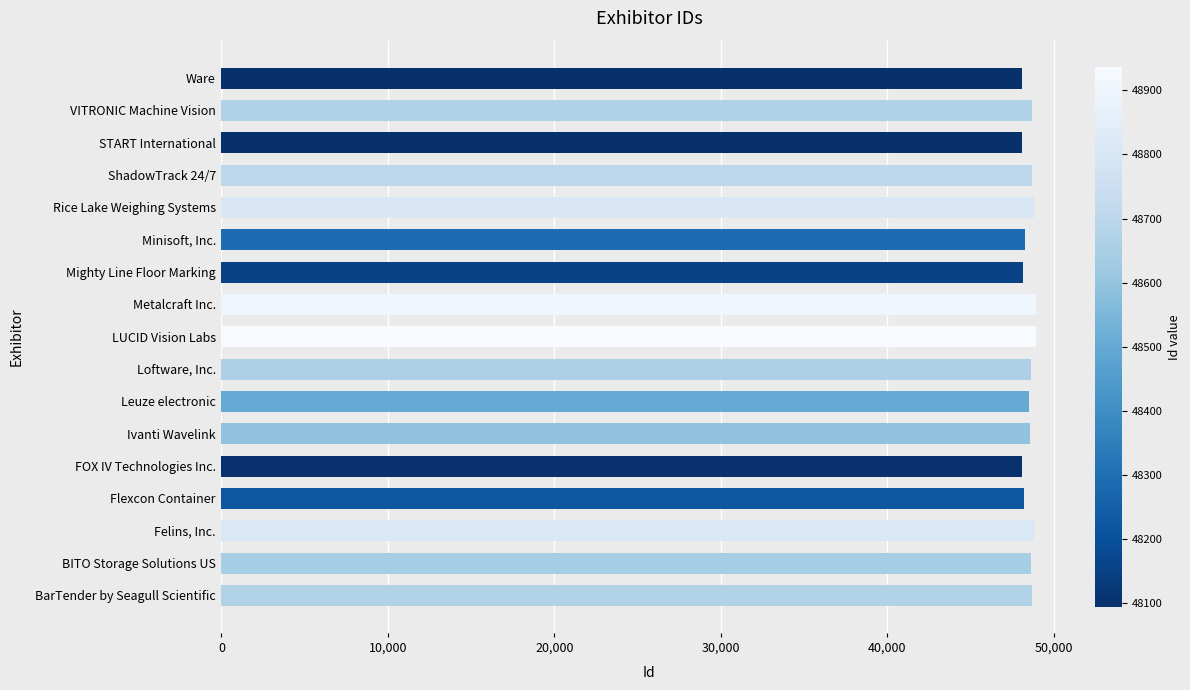

What is the greatest value displayed?

48937